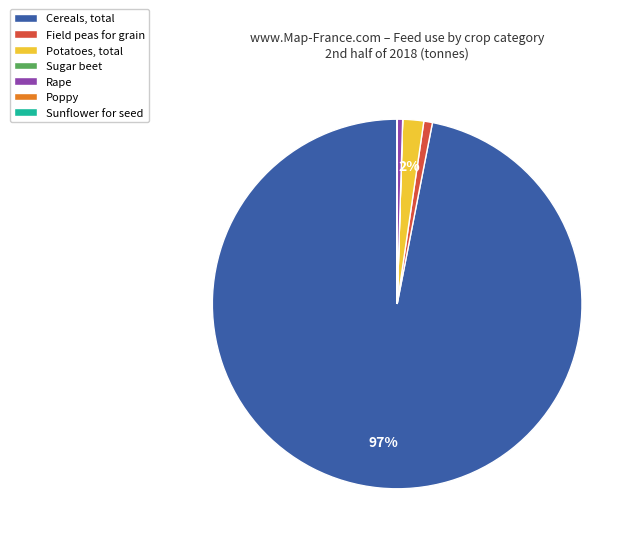

Is Cereals, total the majority of the pie?

Yes